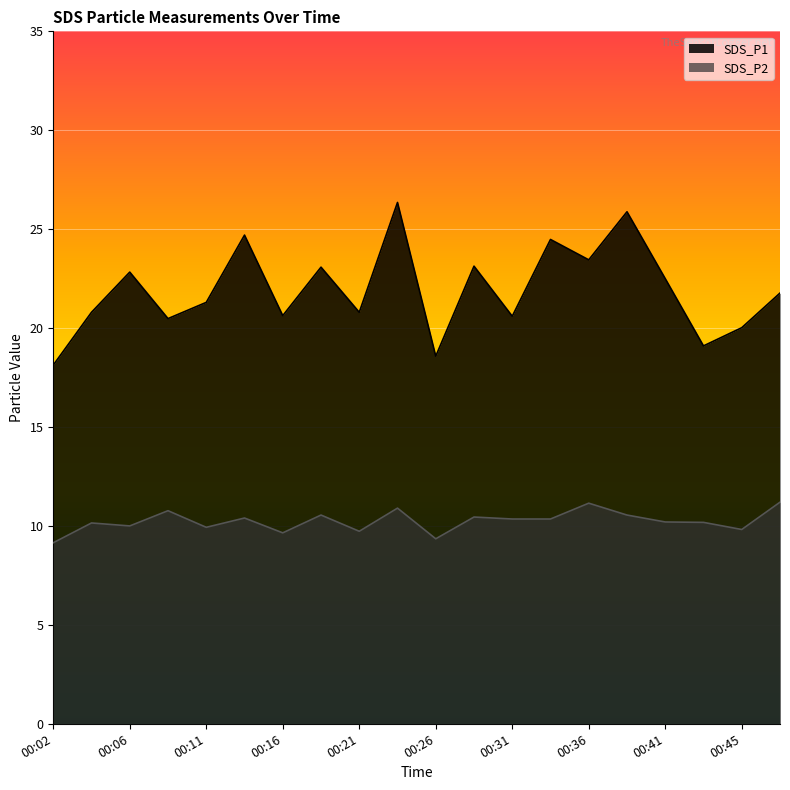

Reading left to right, transcribe all the data shown in this chart.

SDS_P1: 00:02=18.1	00:04=20.8	00:06=22.8	00:09=20.5	00:11=21.3	00:14=24.7	00:16=20.6	00:19=23.1	00:21=20.8	00:24=26.4	00:26=18.6	00:28=23.1	00:31=20.6	00:33=24.5	00:36=23.4	00:38=25.9	00:41=22.5	00:43=19.1	00:45=20.0	00:48=21.8
SDS_P2: 00:02=9.2	00:04=10.2	00:06=10.0	00:09=10.8	00:11=9.9	00:14=10.4	00:16=9.7	00:19=10.6	00:21=9.7	00:24=10.9	00:26=9.3	00:28=10.4	00:31=10.3	00:33=10.3	00:36=11.2	00:38=10.6	00:41=10.2	00:43=10.2	00:45=9.8	00:48=11.2